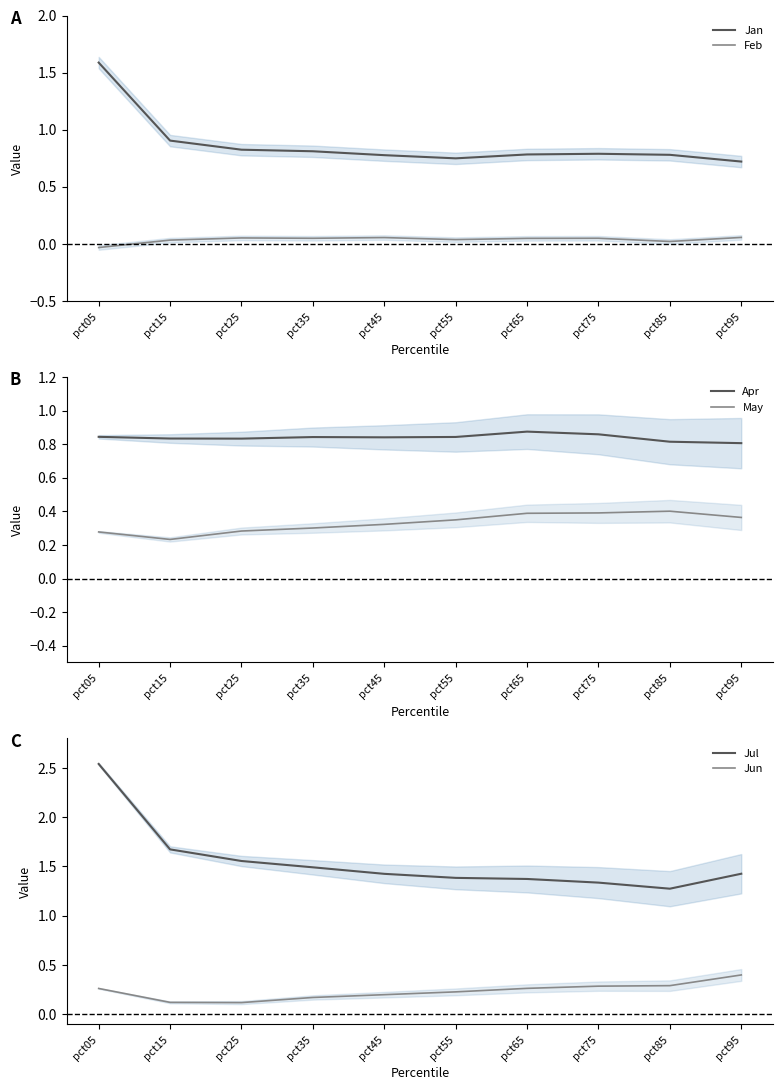

Which series changed the most between pct05 and pct45?

Jul